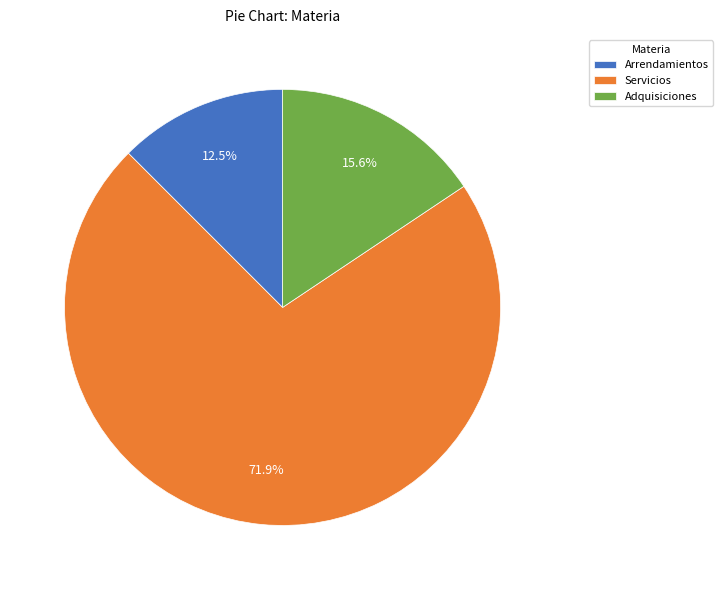

Does any single category account for the majority?

Yes